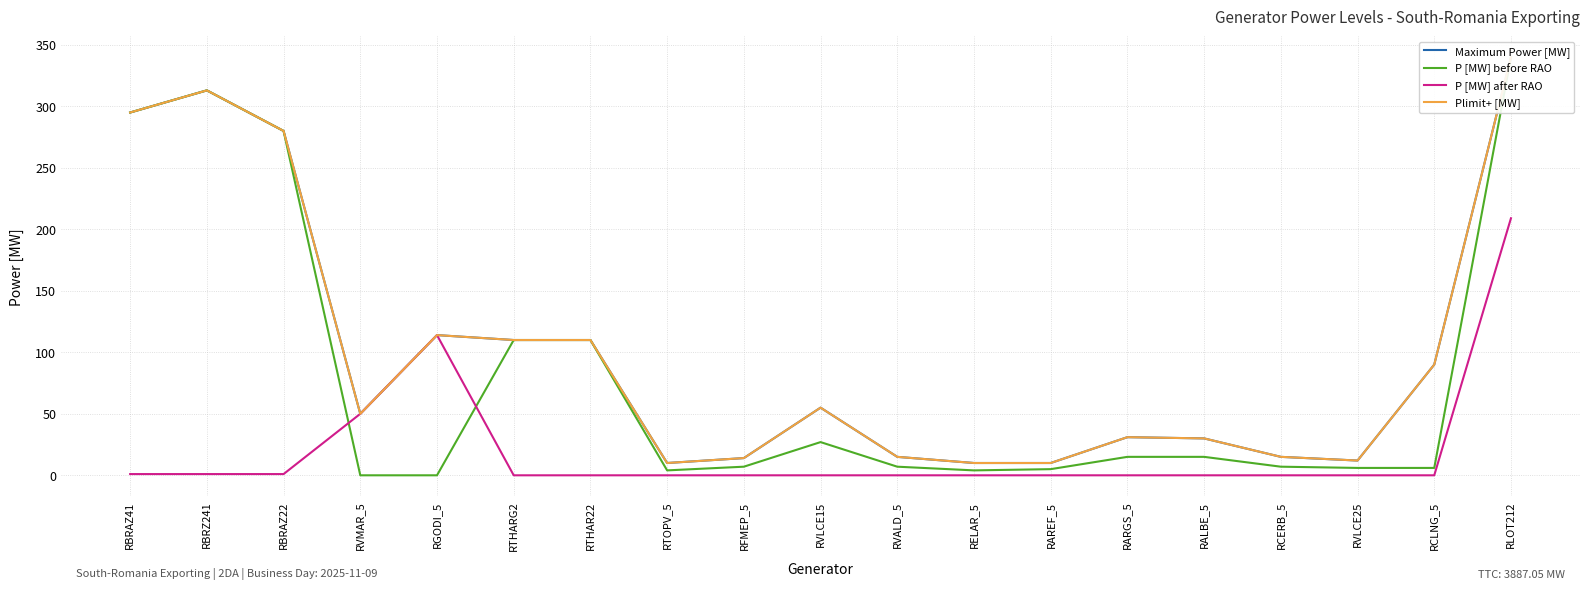

True or false: Maximum Power [MW] has more than 2 points higher than both neighbors.

True